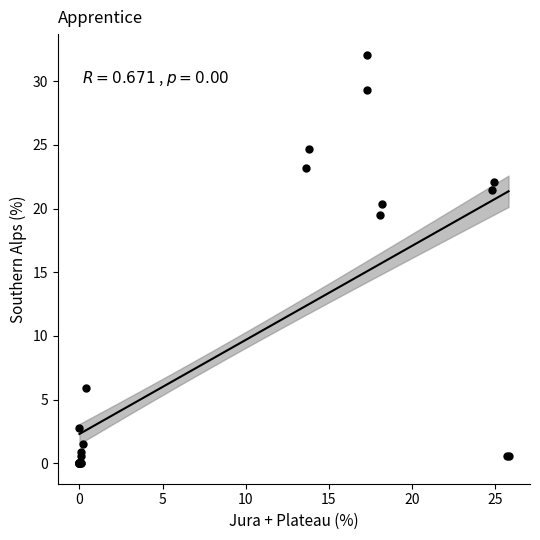

What Y value in the scatter plot is closest to 16?

19.5